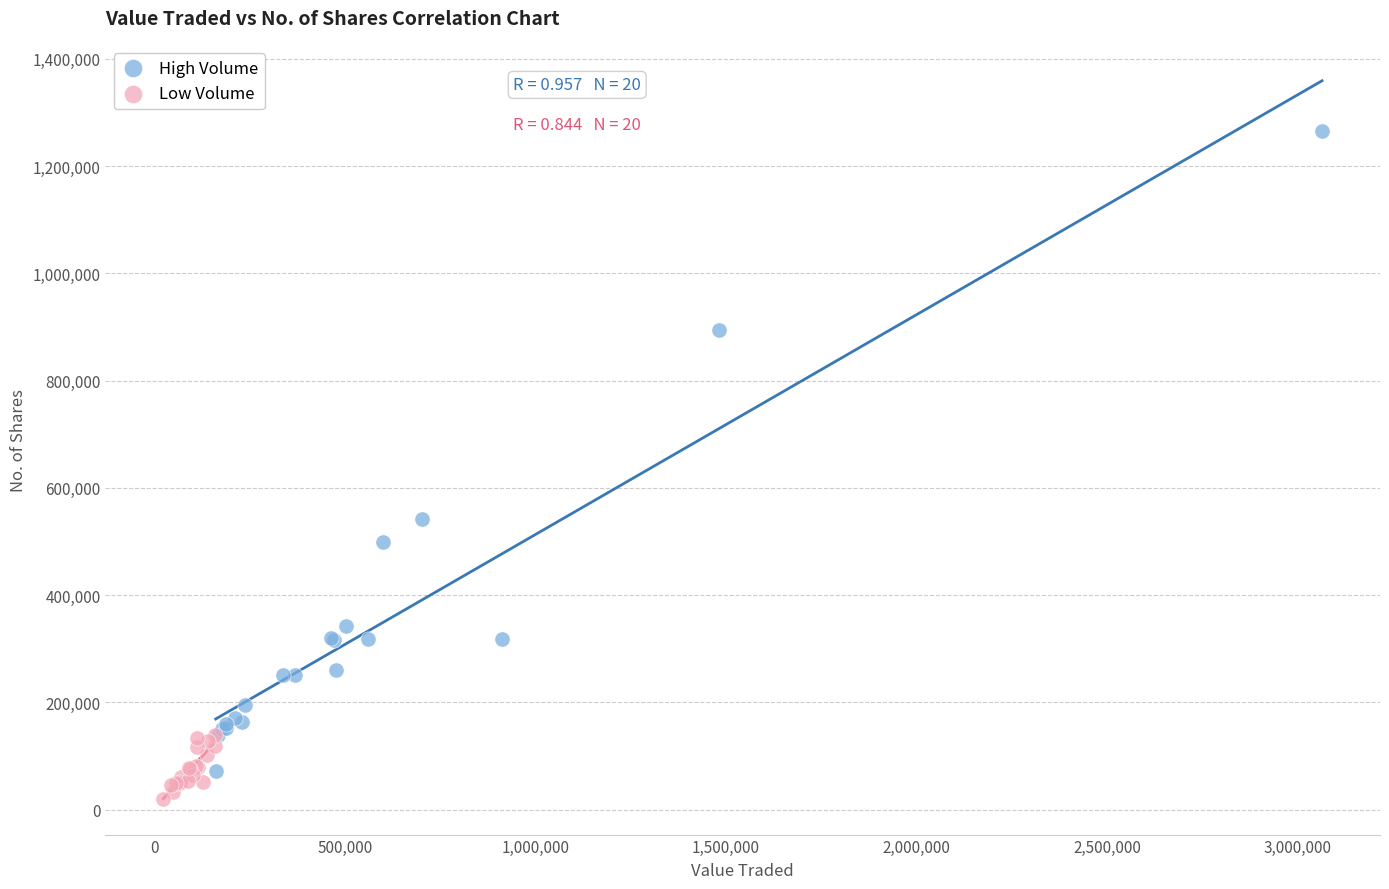

Which series has the largest Y range (max minus min)?

High Volume